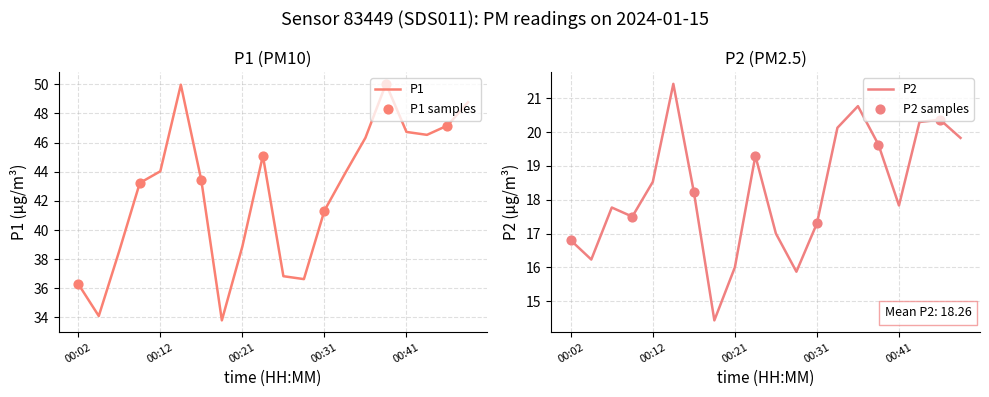

At which category is the sum across all series the highest?

00:14